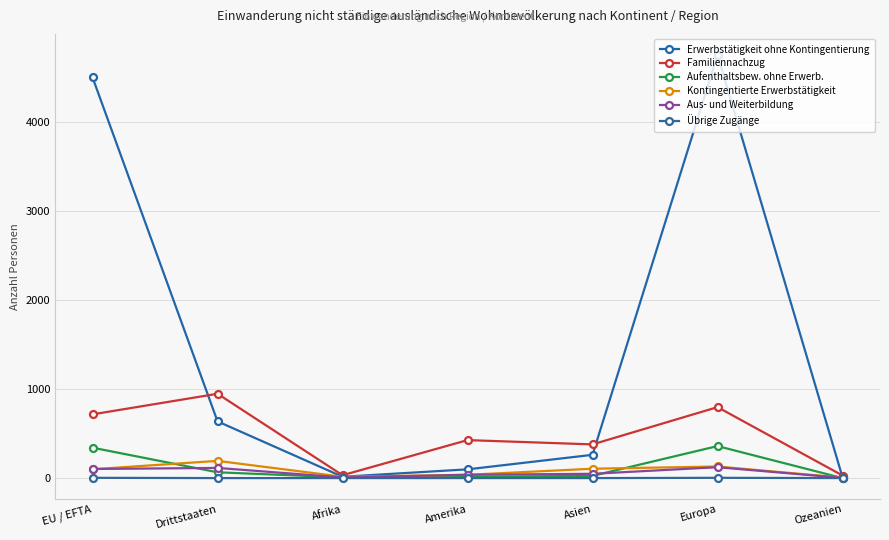

Between Amerika and Ozeanien, which series saw the biggest shift?

Familiennachzug